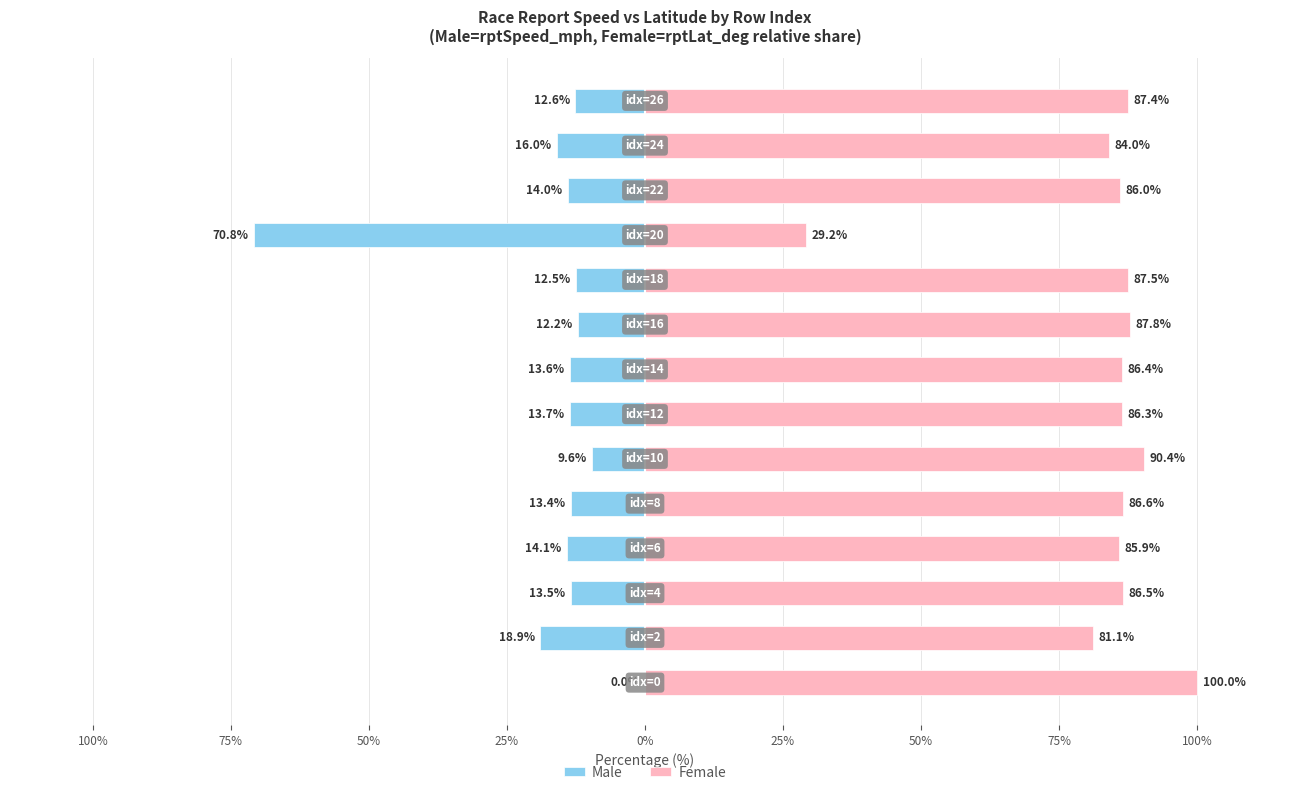

Does the chart contain any negative values?

Yes